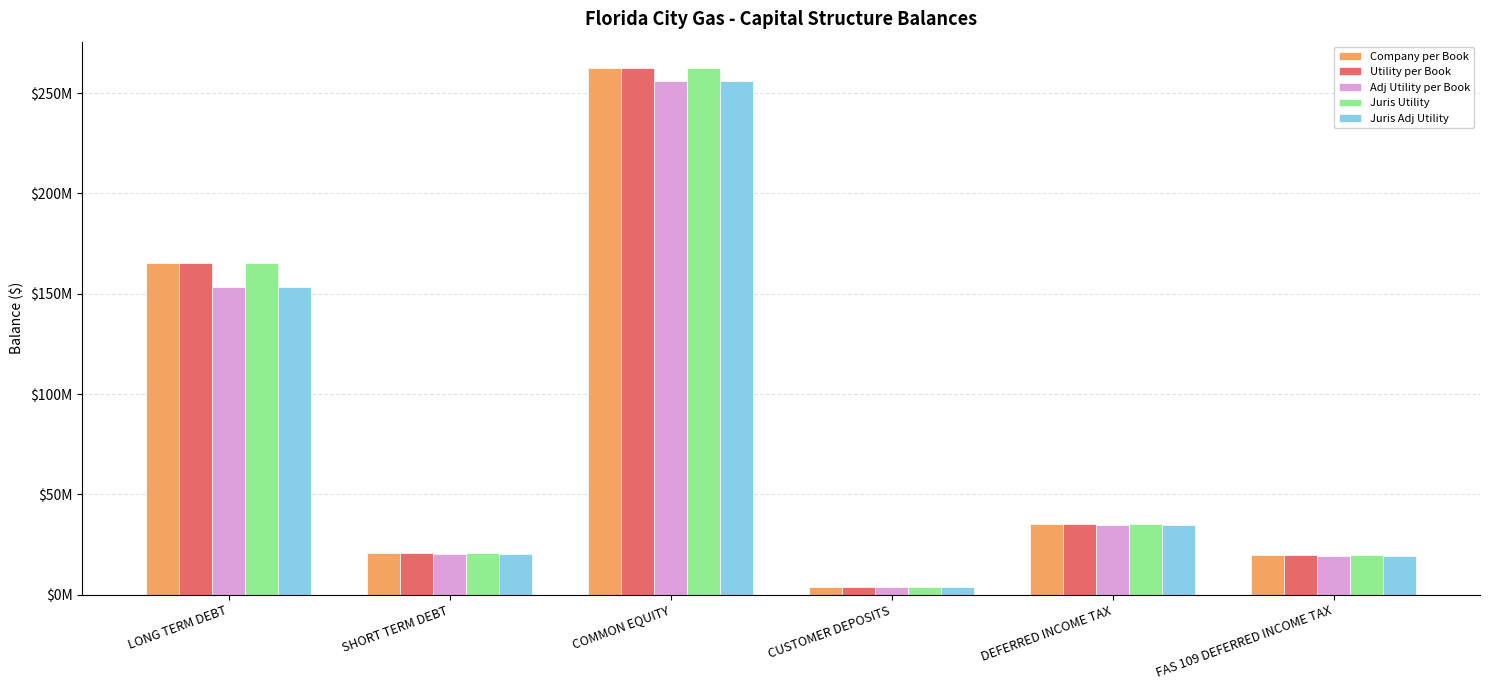

What is the sum of all Juris Utility values?

507517644.4